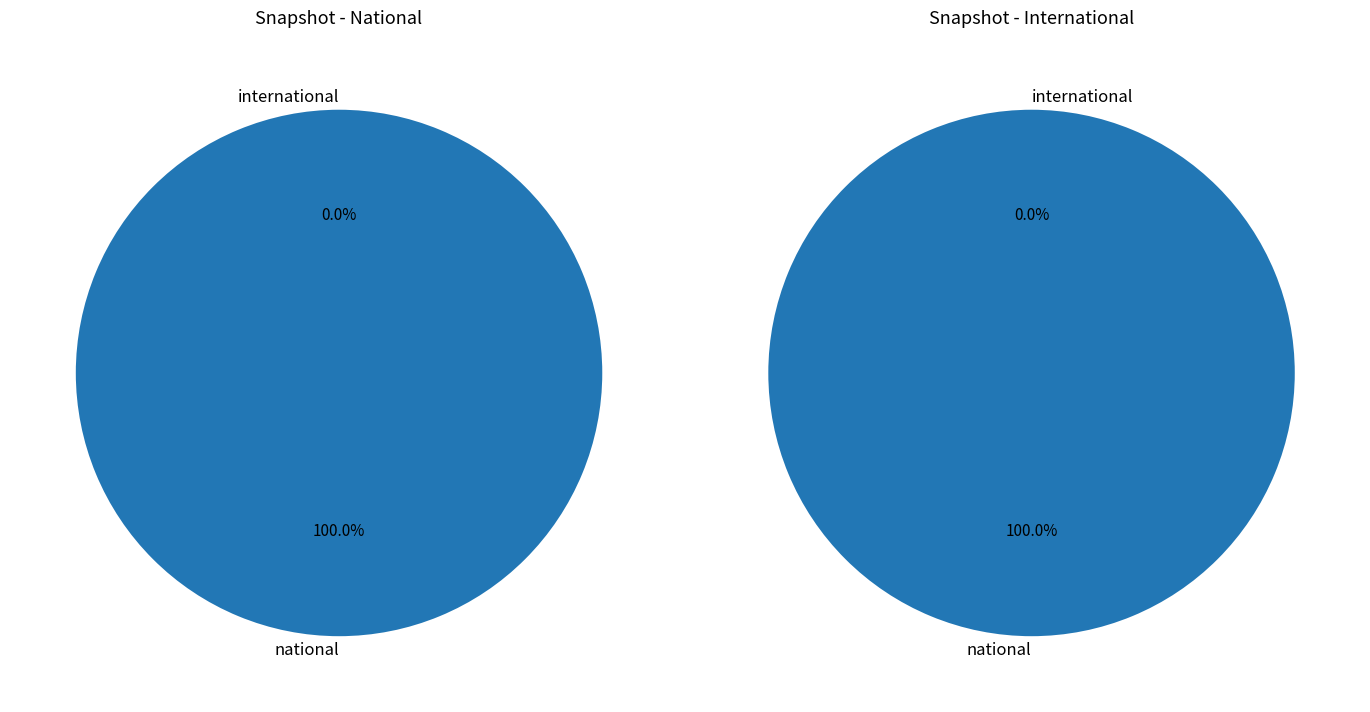

Which series has the largest range (max minus min)?

national